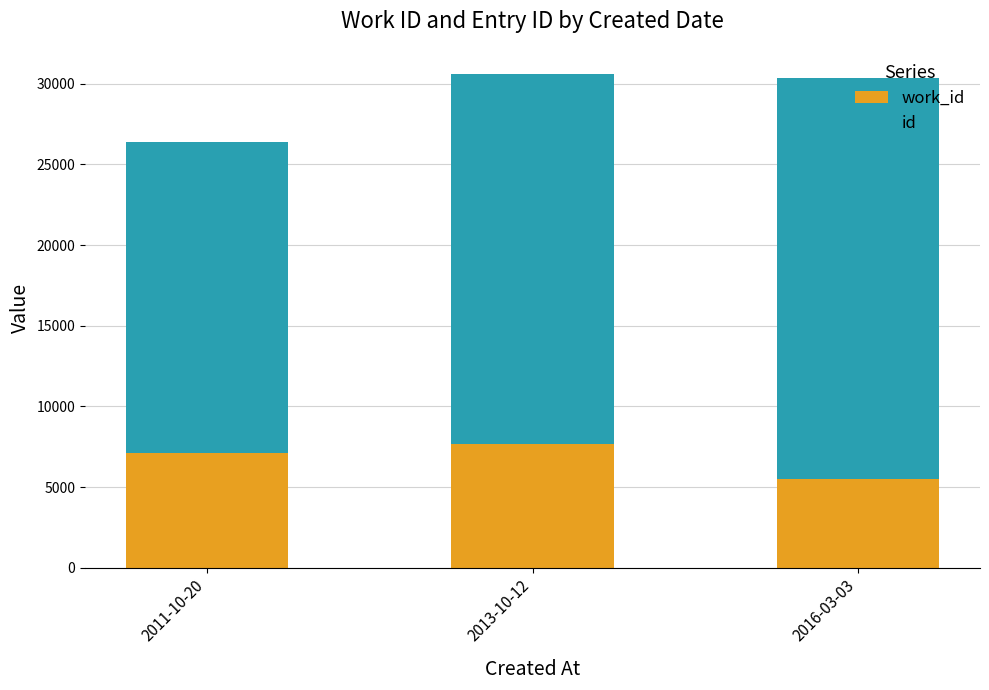

What is the total value across all series at 2013-10-12?

30637